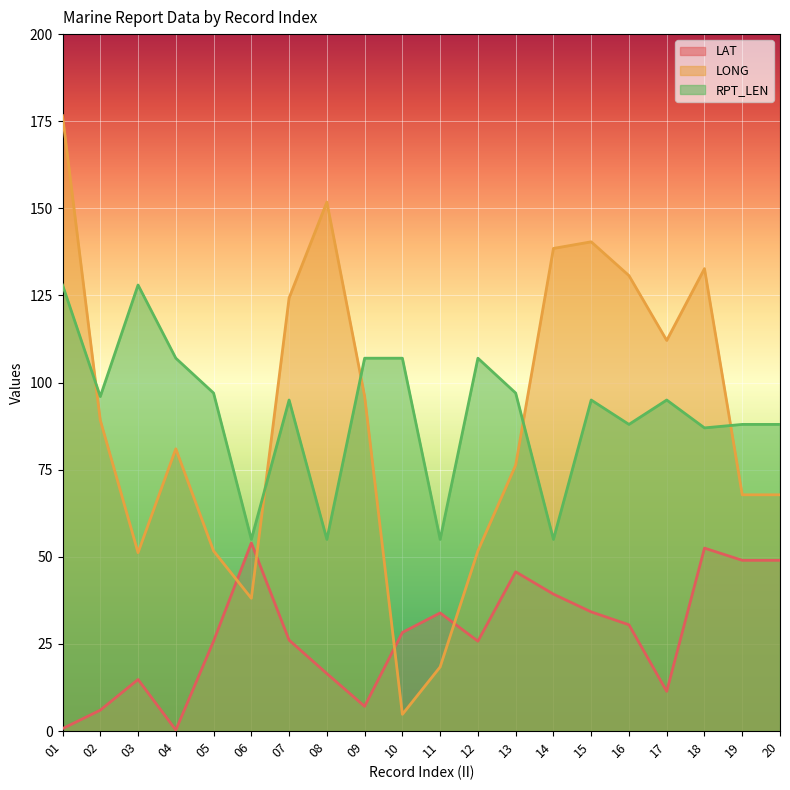

What is the difference between the maximum and minimum values in the RPT_LEN series?

73.0